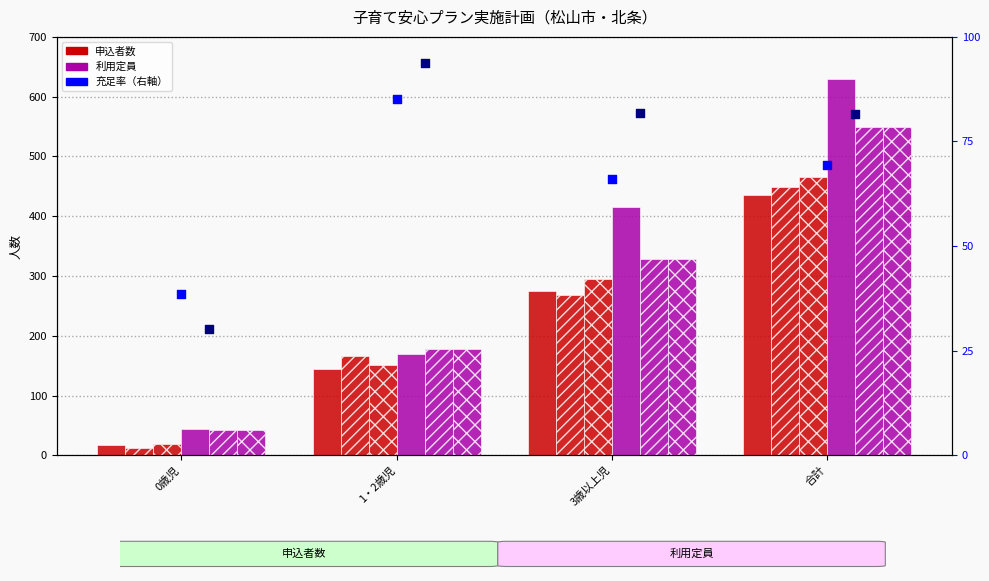

Which series has the widest spread of Y values?

利用定員_2018